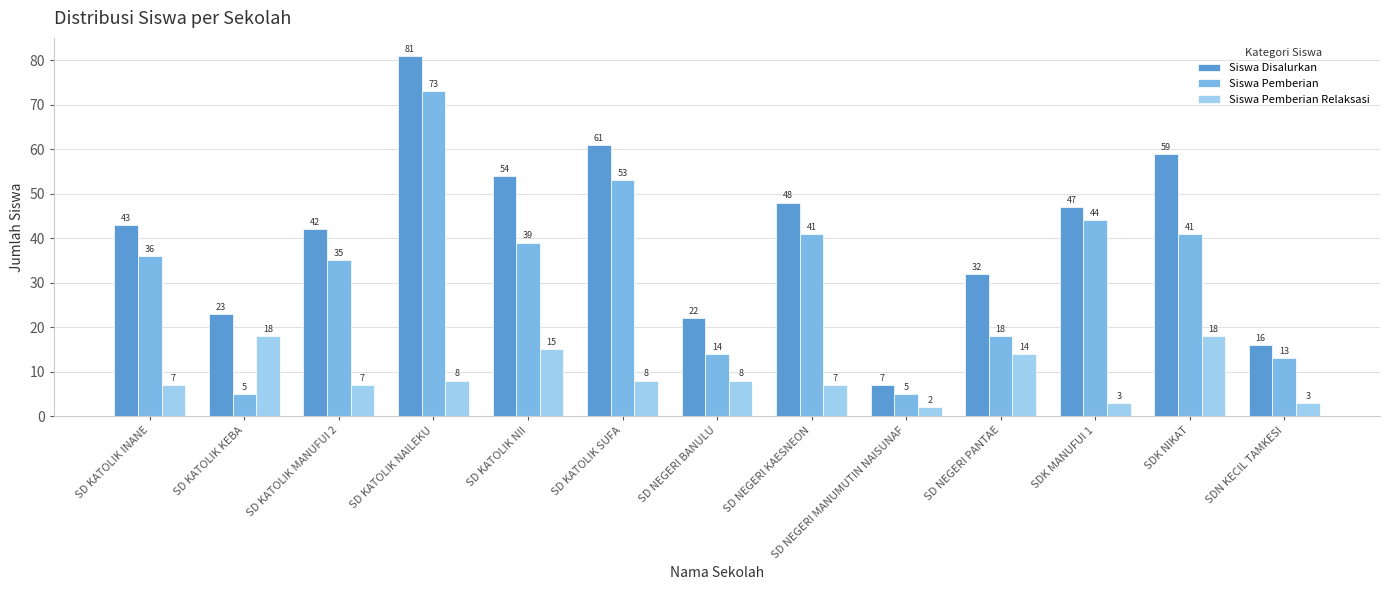

What are all the series names shown in the legend?

Siswa Disalurkan, Siswa Pemberian, Siswa Pemberian Relaksasi